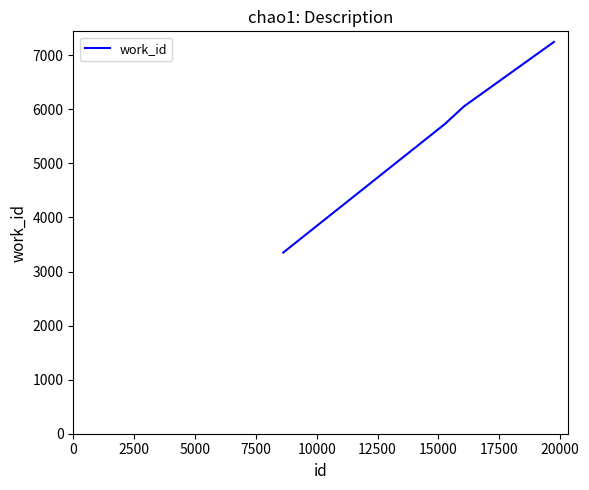

What is the greatest value displayed?

7247